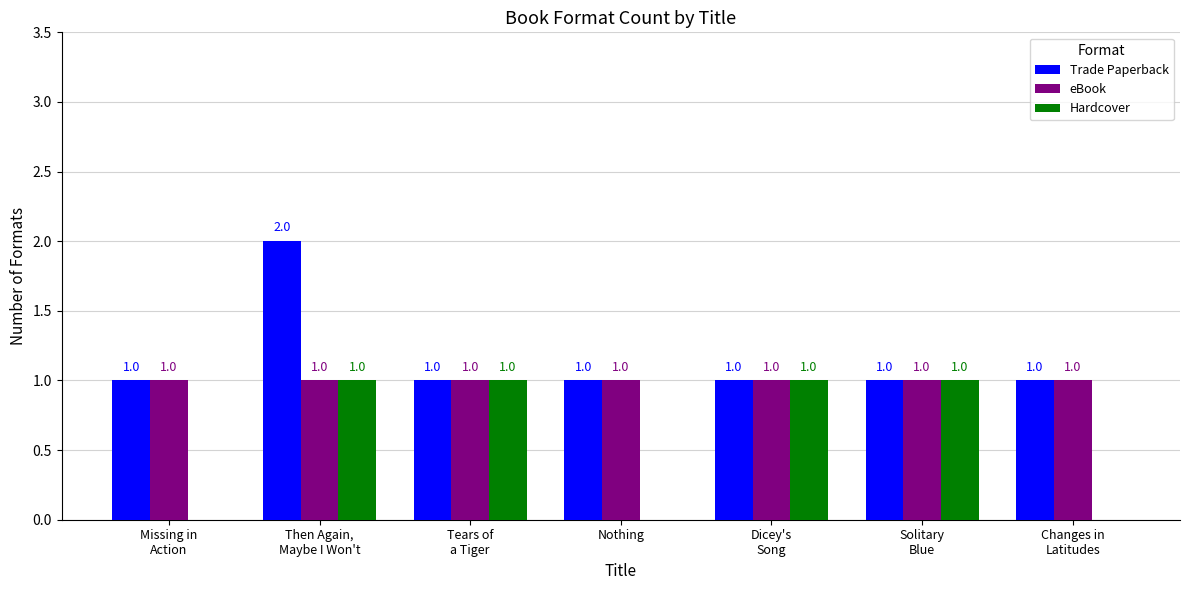

What is the sum of all eBook values?

7